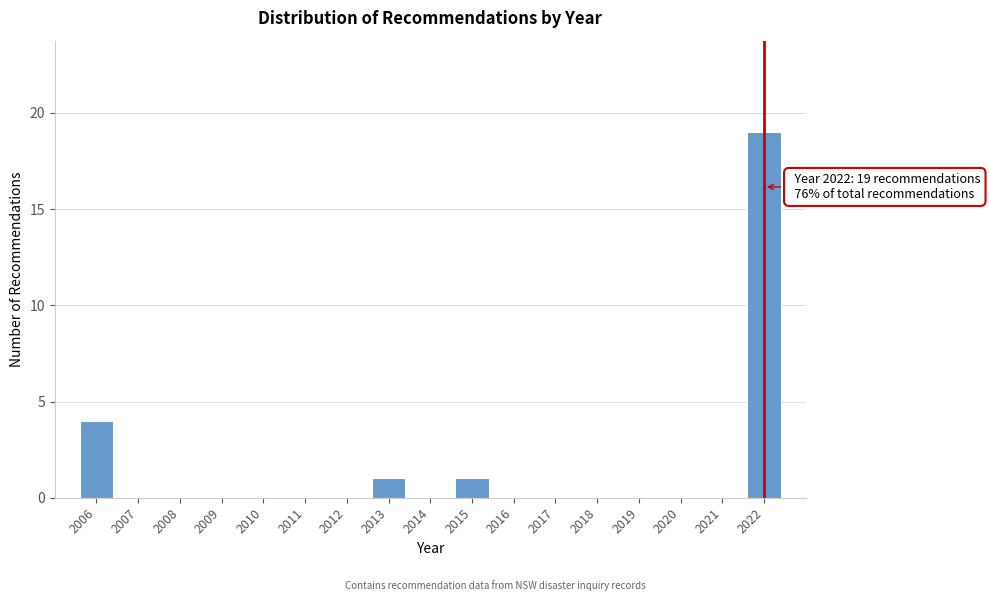

Over which range of the x-axis is the bar tallest?

2021.5 to 2022.5